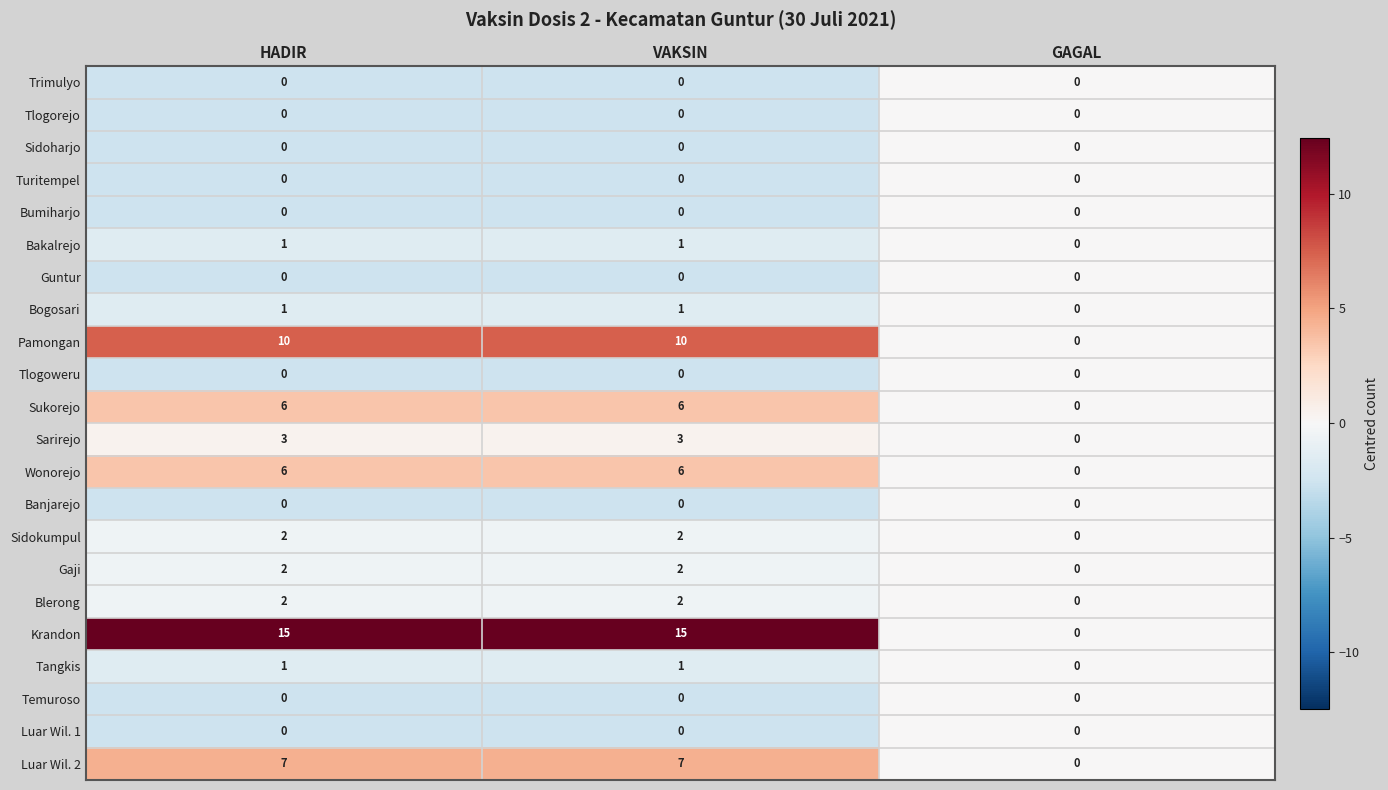

Is the value of Bogosari at VAKSIN greater than the value of Temuroso at GAGAL?

Yes